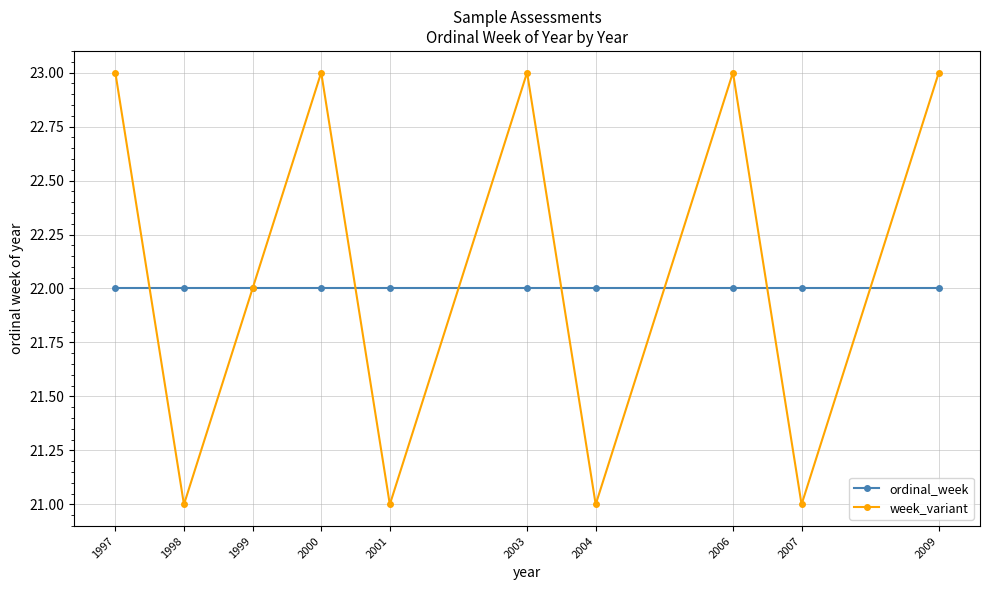

Rank the series by their average value, from lowest to highest.

ordinal_week, week_variant